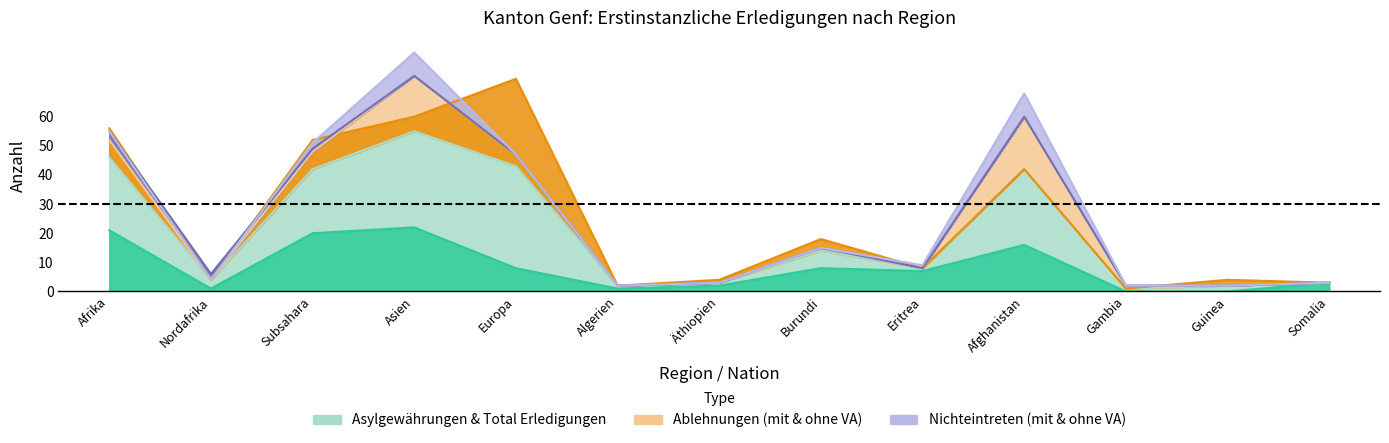

How many lines are shown in the chart?

6